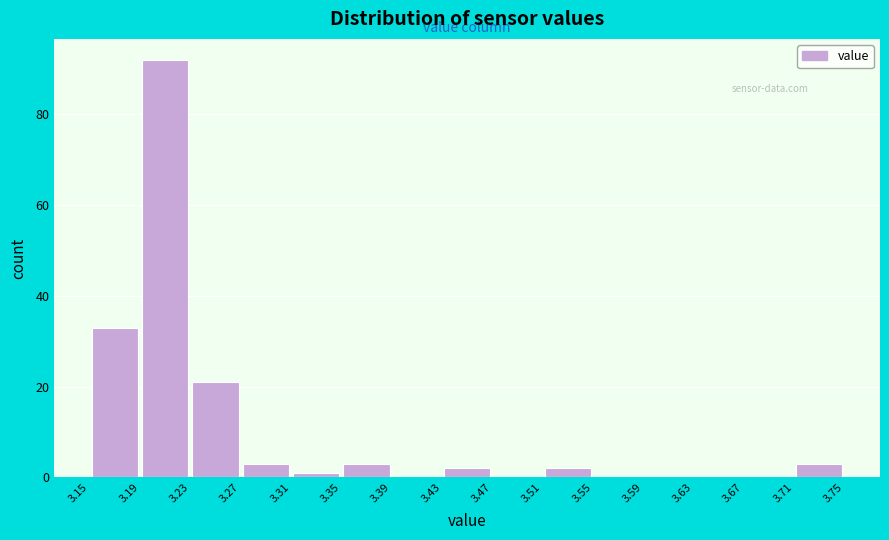

Reading left to right, transcribe this chart: for each bar, give the range it covers on the x-axis and its height. The values are not printed on the chart, so give them approximately, as read against the axis.

3.15 to 3.19: 34
3.19 to 3.23: 92
3.23 to 3.27: 22
3.27 to 3.31: 4
3.31 to 3.35: under 2
3.35 to 3.39: 4
3.39 to 3.43: 0
3.43 to 3.47: 2
3.47 to 3.51: 0
3.51 to 3.55: 2
3.55 to 3.59: 0
3.59 to 3.63: 0
3.63 to 3.67: 0
3.67 to 3.71: 0
3.71 to 3.75: 4